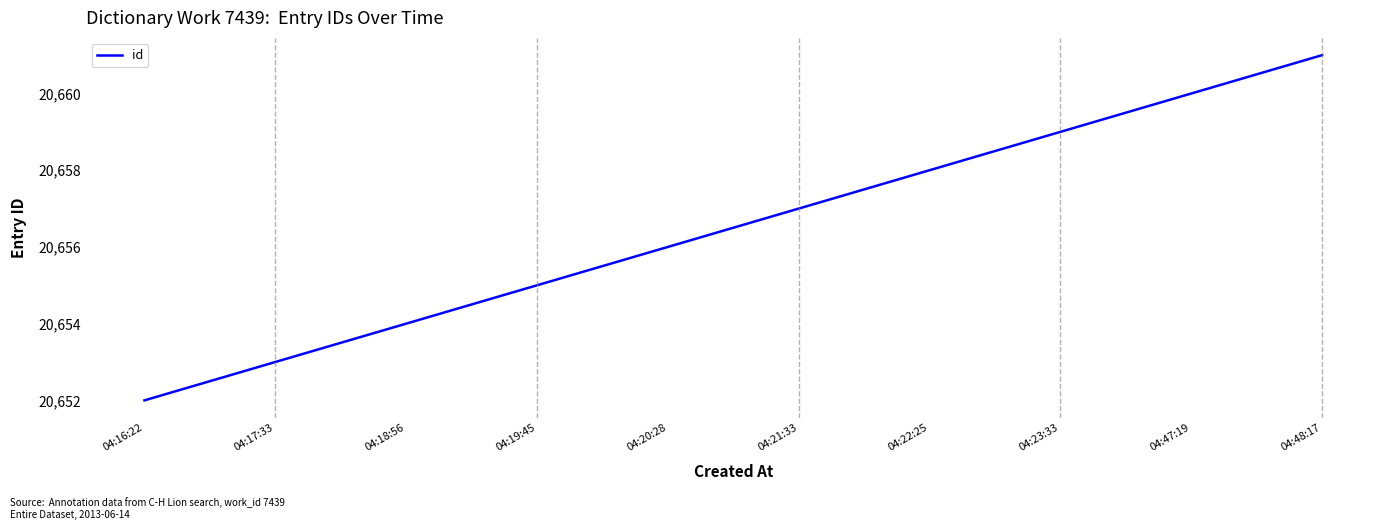

What is the sum of all values?

206565